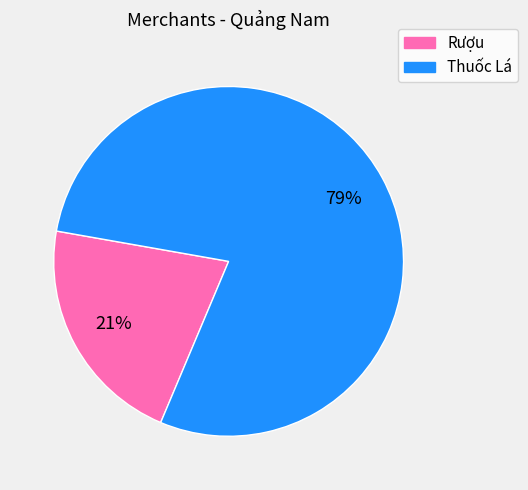

To the nearest percent, what is the average slice percentage?

50%